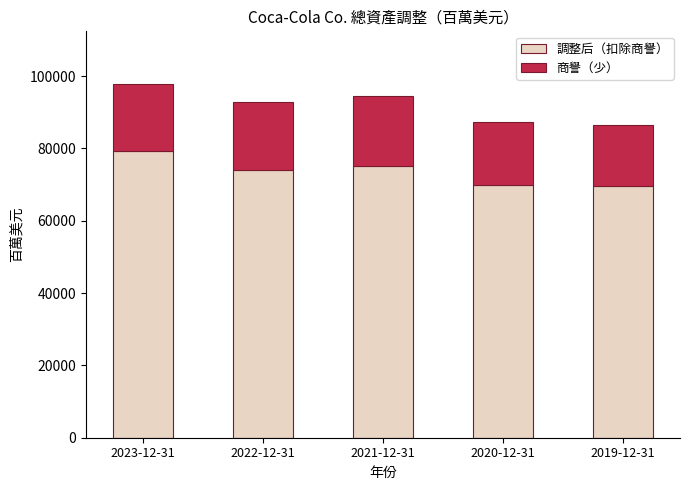

Does the chart contain any negative values?

No